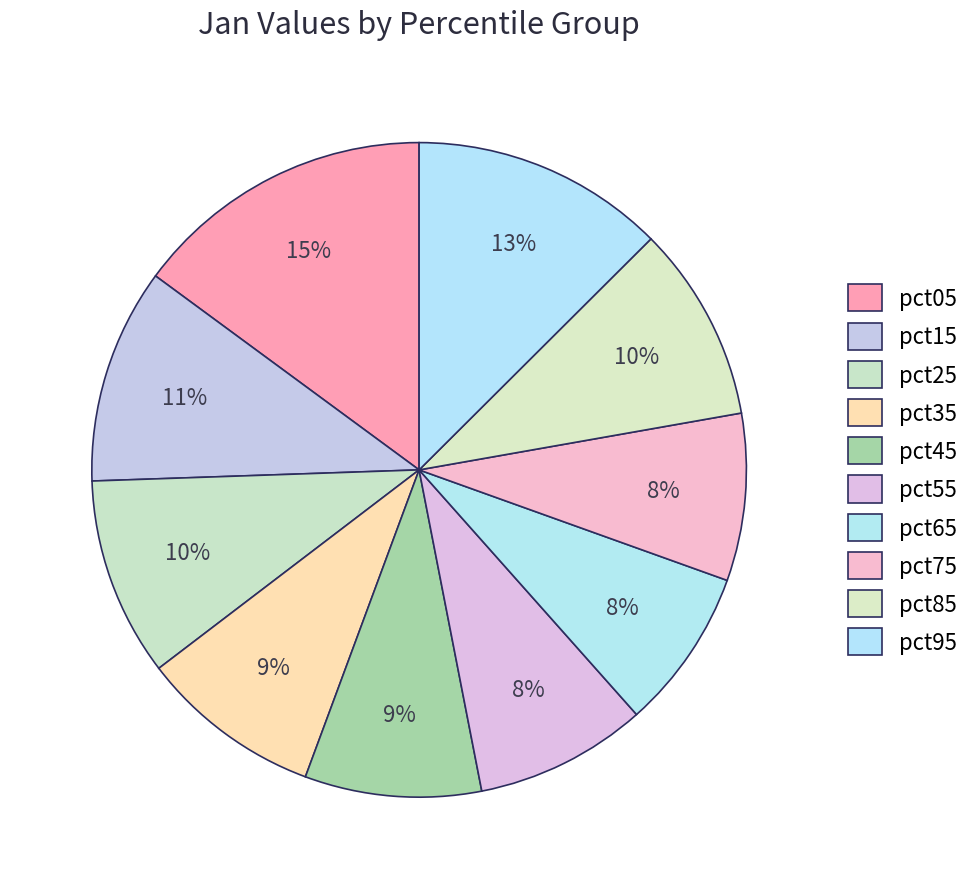

What percentage is the pct15 slice, to the nearest percent?

11%